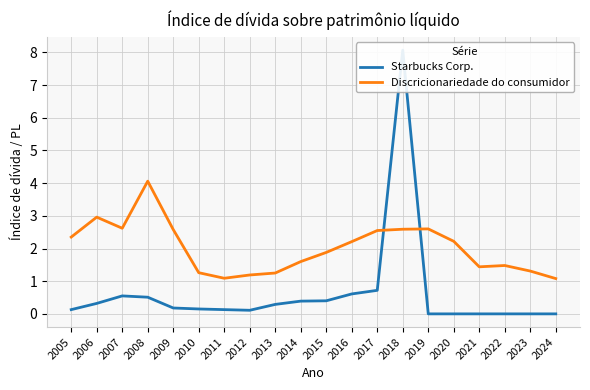

Which series has the largest range (max minus min)?

Starbucks Corp.